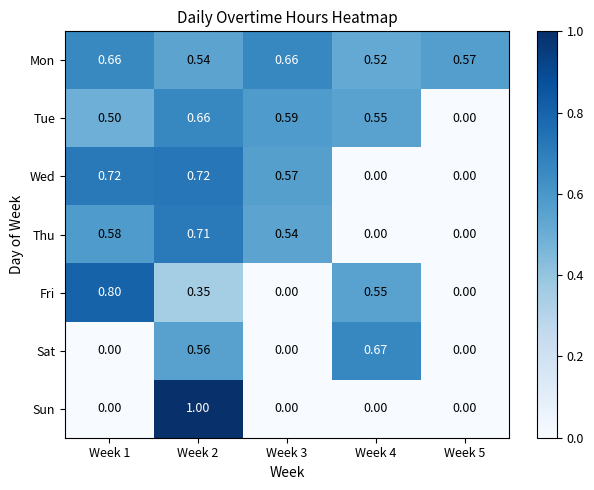

How many data points in Thu are above 0?

3